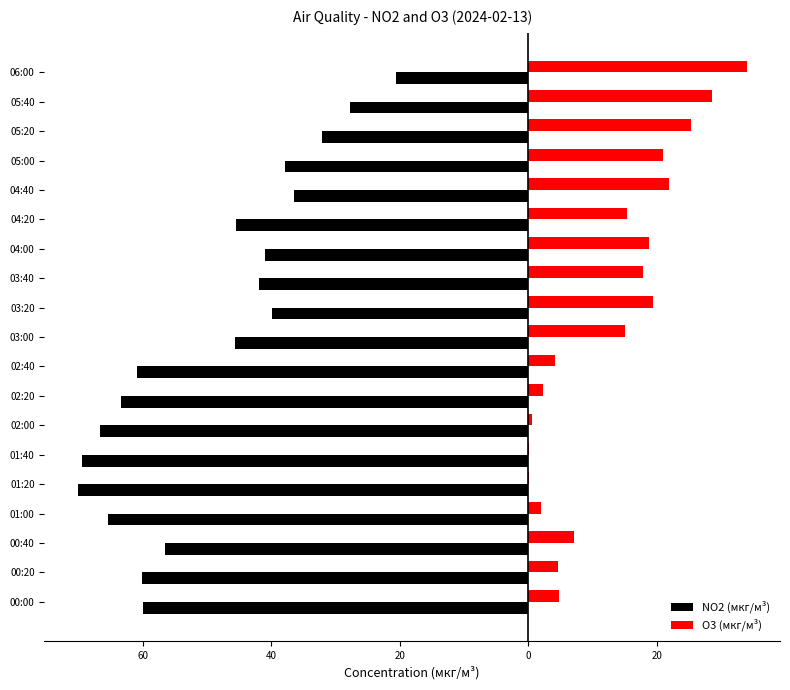

What is the sum of all NO2 (мкг/м³) values?

-940.9